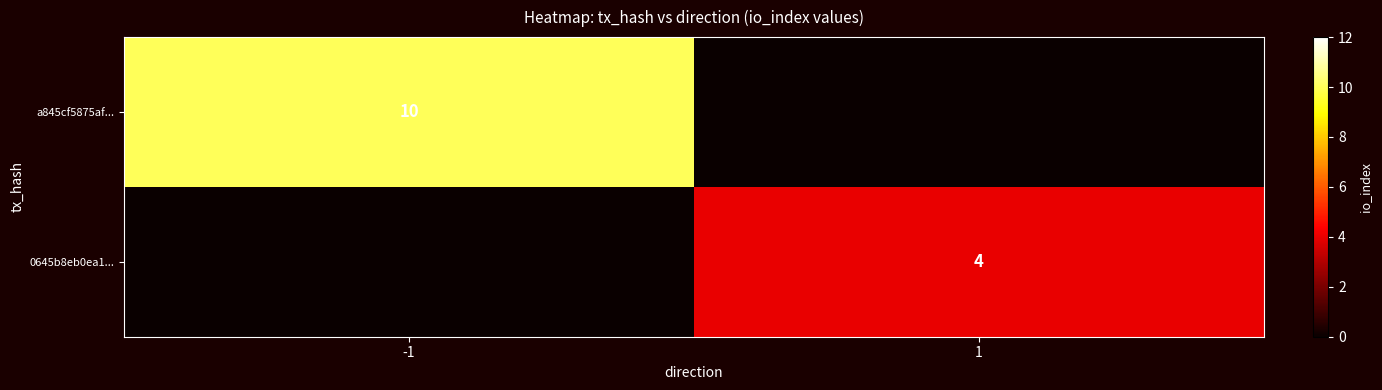

The value of 0645b8eb0ea1... at 1 is 3. True or false?

False